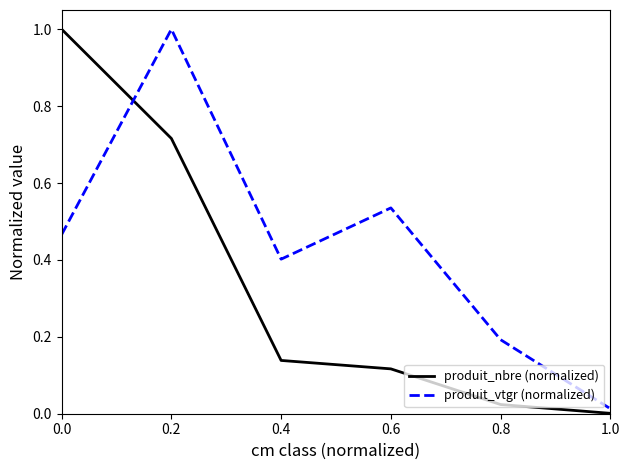

Which series changed the most between 0.0 and 1.0?

produit_nbre (normalized)